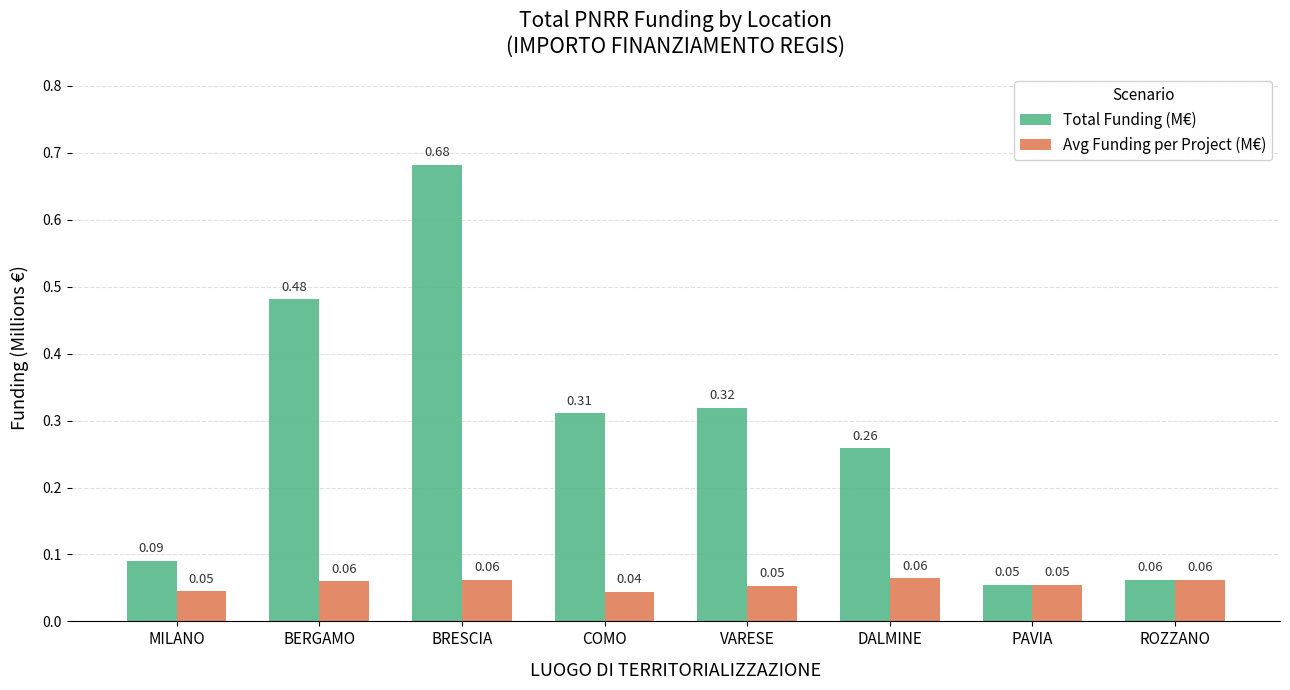

List the labels in order of Total Funding (M€) value, largest first.

BRESCIA, BERGAMO, VARESE, COMO, DALMINE, MILANO, ROZZANO, PAVIA